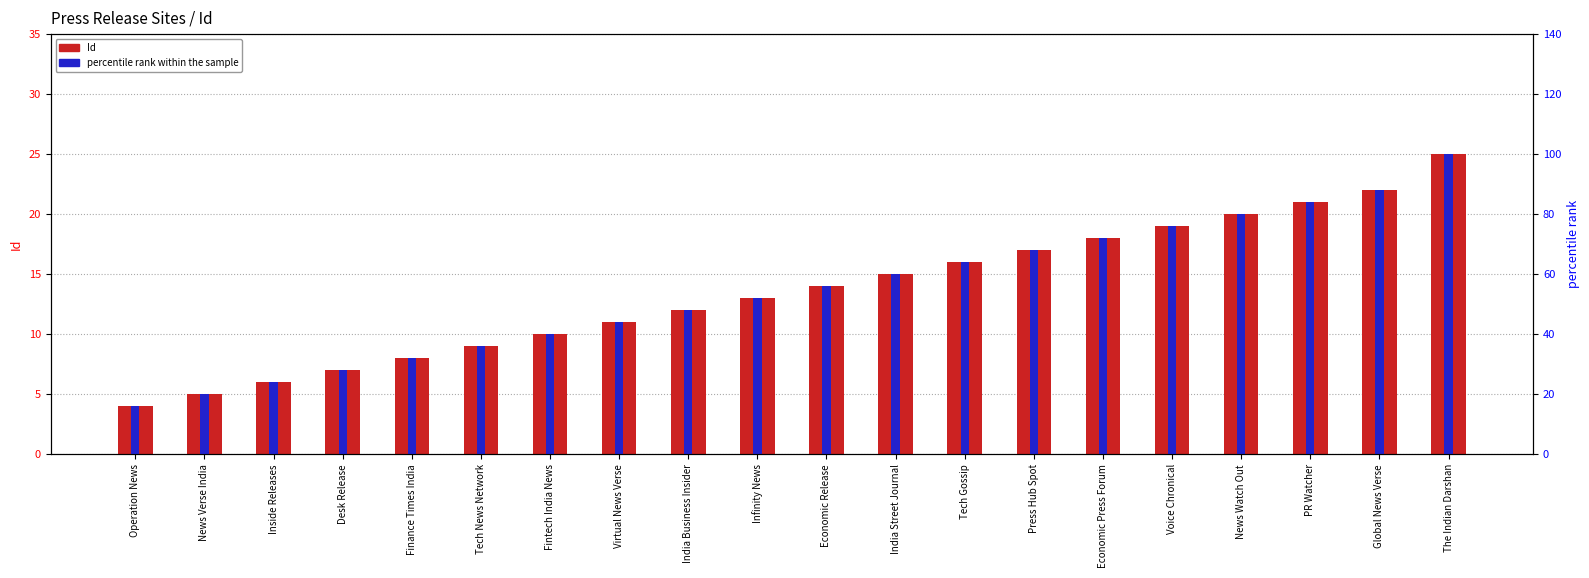

What is the sum of all Id values?

272.0